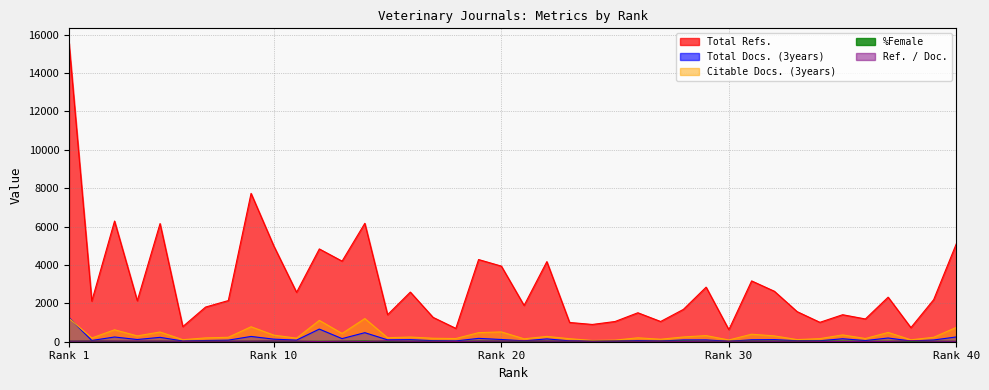

Between 23 and 34, which series saw the biggest shift?

Ref. / Doc.